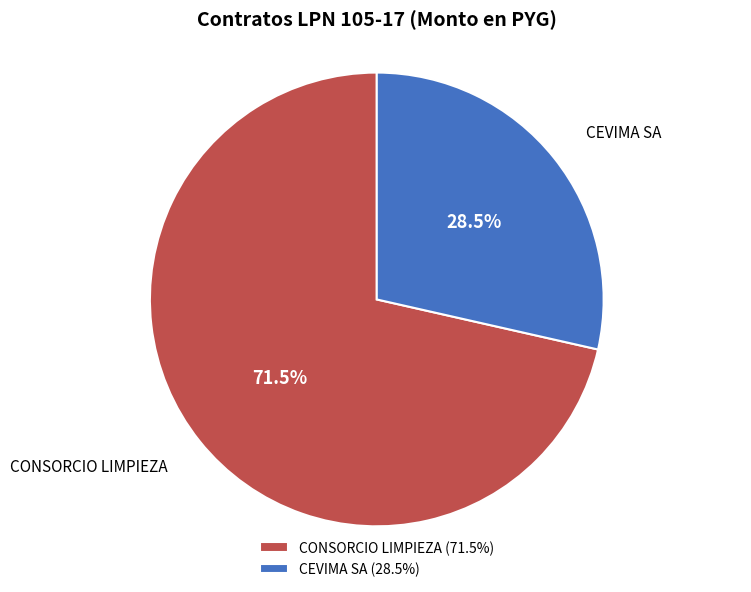

Between CEVIMA SA and CONSORCIO LIMPIEZA, which is larger?

CONSORCIO LIMPIEZA